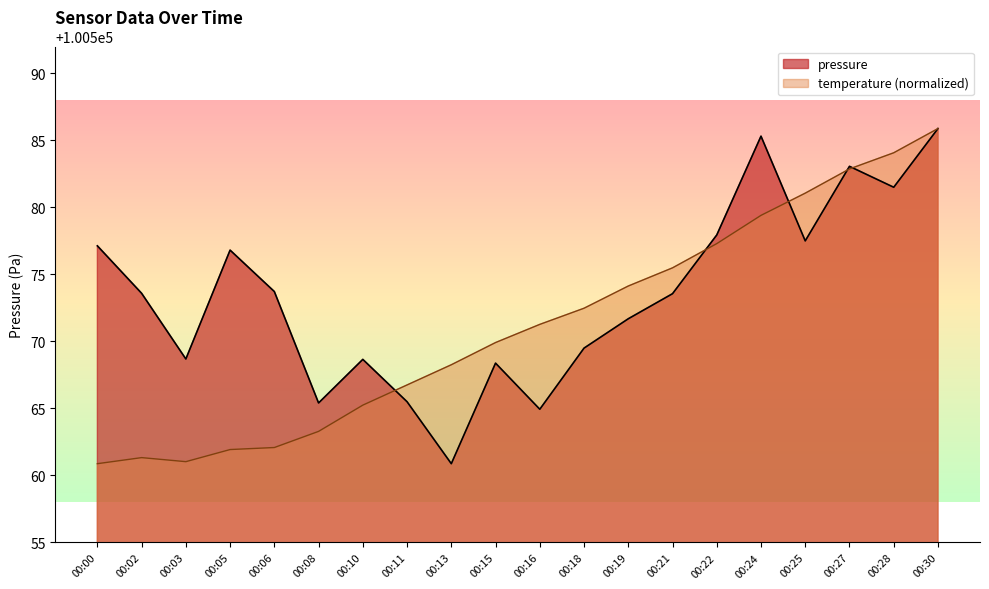

How many interior local valleys (lower than both neighbors) does the data have?

6